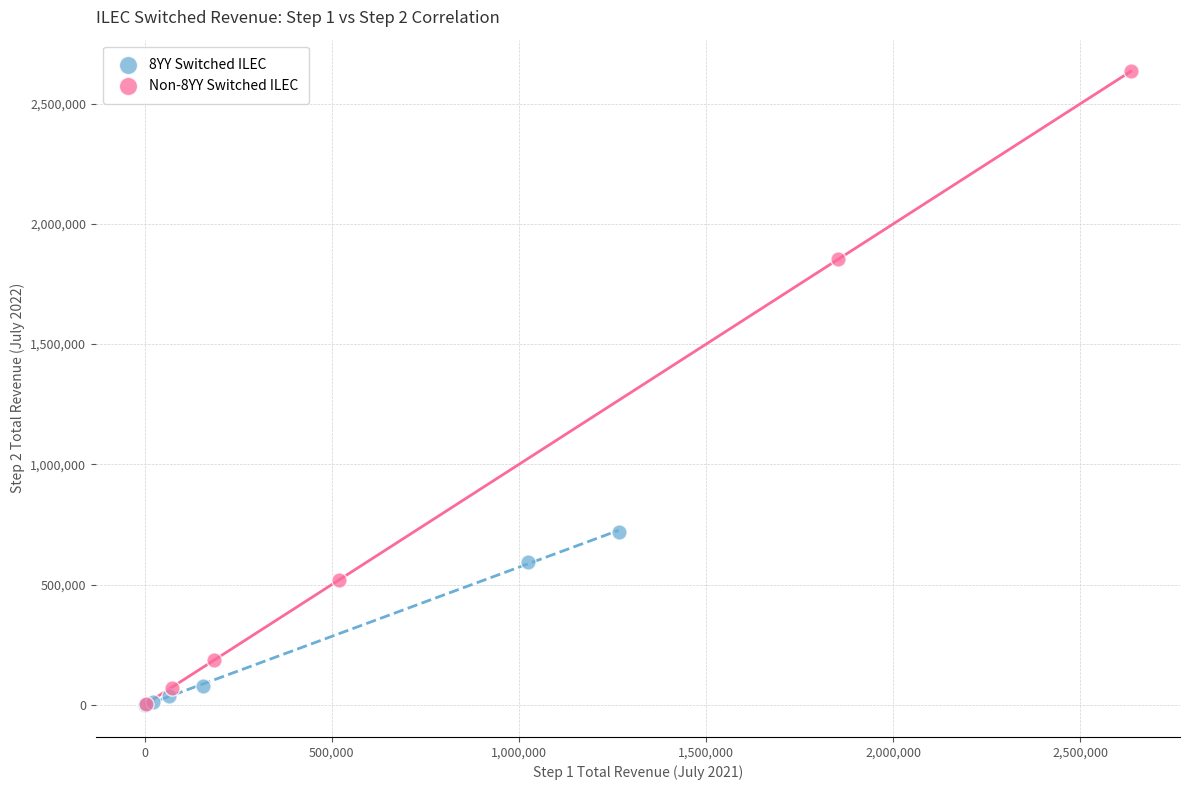

Which series contains the highest Y value?

Non-8YY Switched ILEC